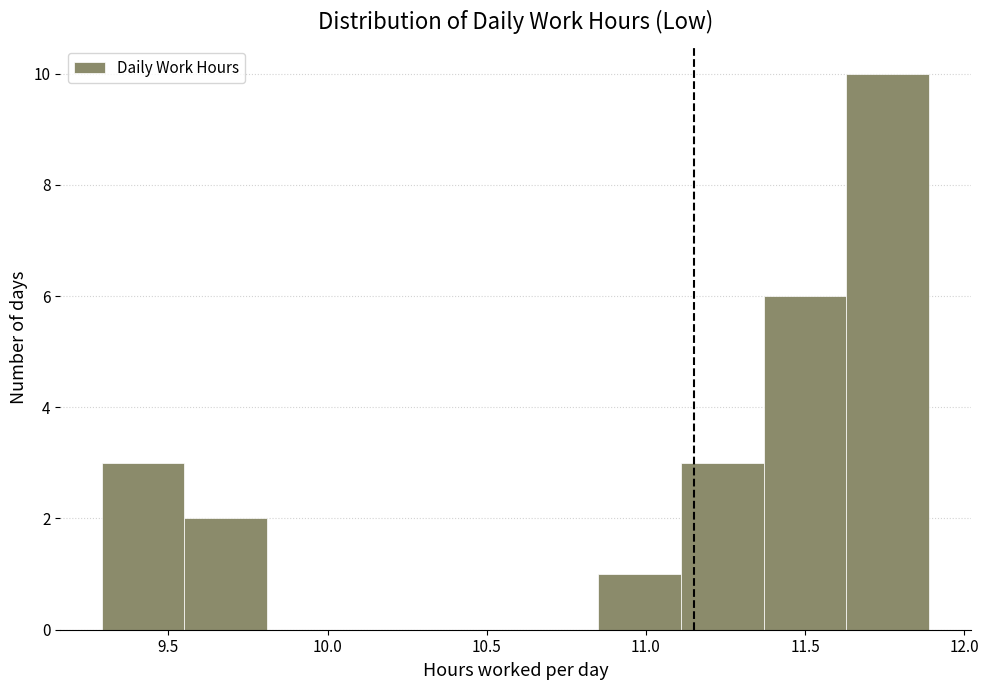

Over which range of the x-axis is the bar tallest?

11.63 to 11.89